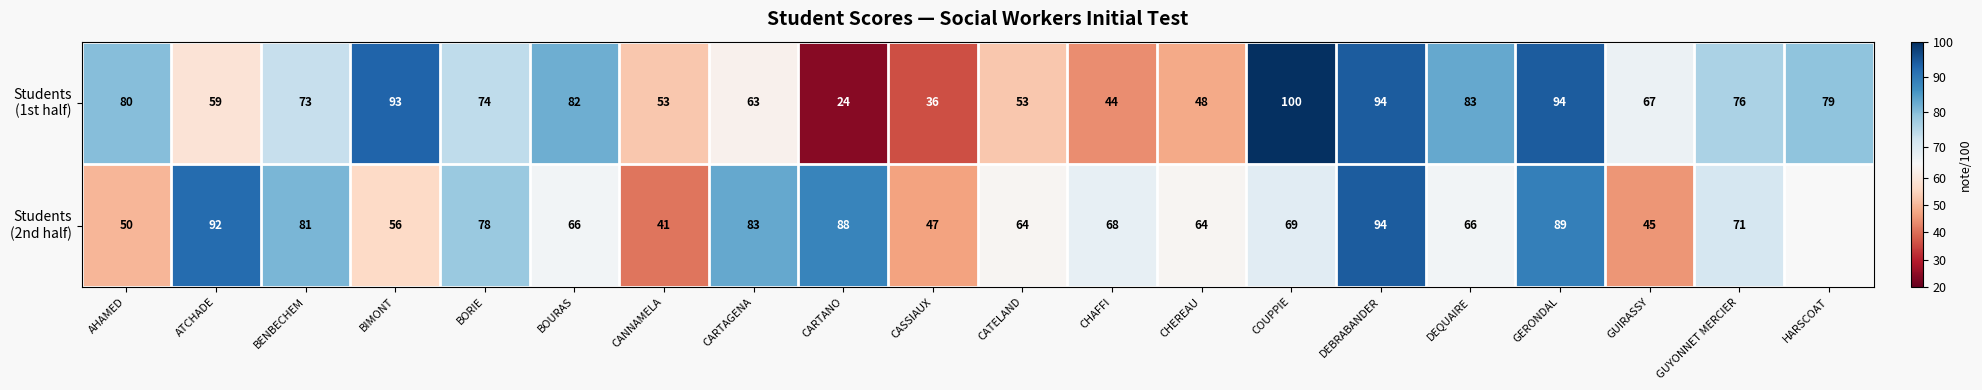

What is the difference between the highest and lowest values at CHAFFI?

24